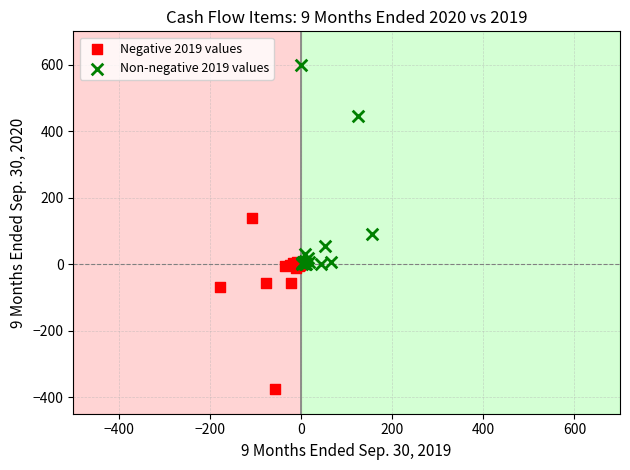

Which series has the widest spread of Y values?

Non-negative 2019 values